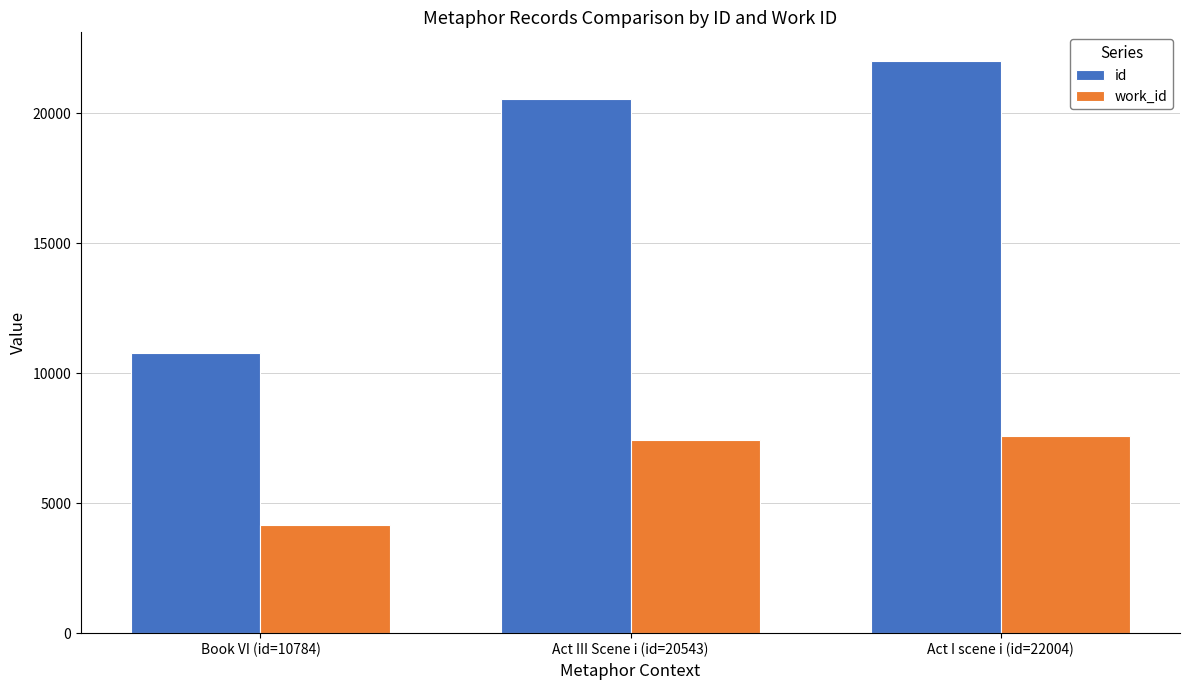

What is the total value across all series at Book VI (id=10784)?

14951